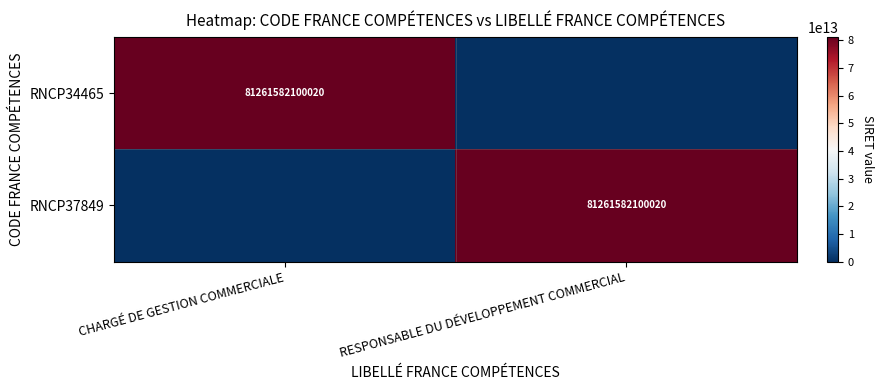

The RNCP34465 series shows 81261582100020 at CHARGÉ DE GESTION COMMERCIALE. True or false?

True